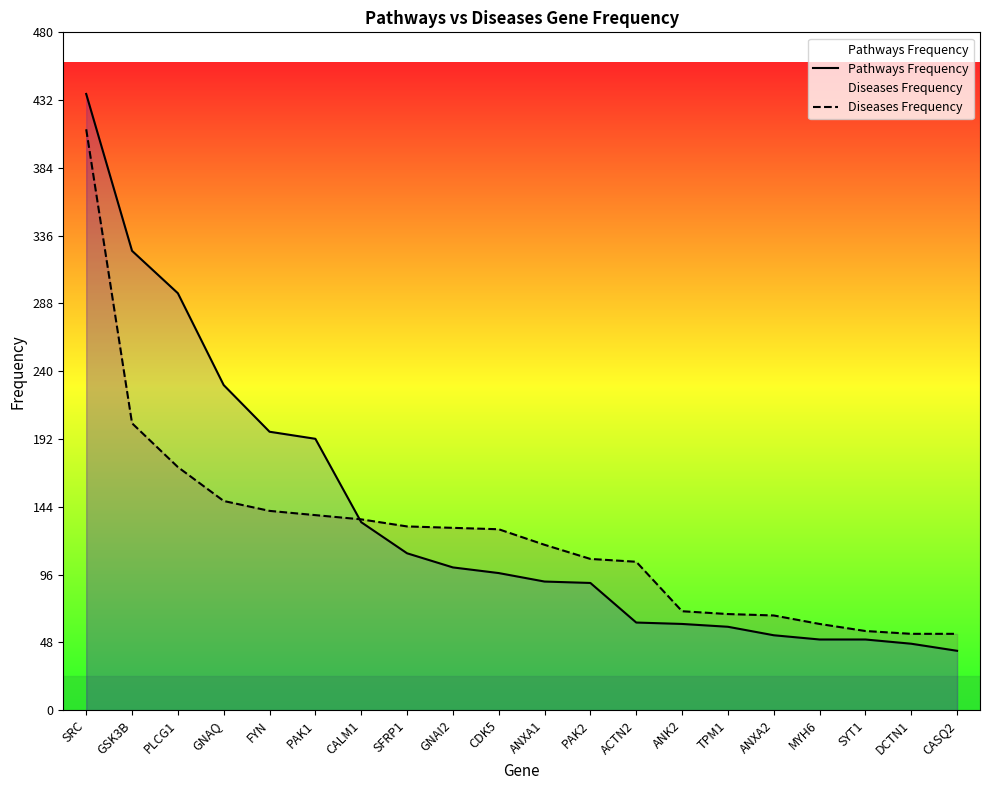

What is the maximum value shown in the chart?

436